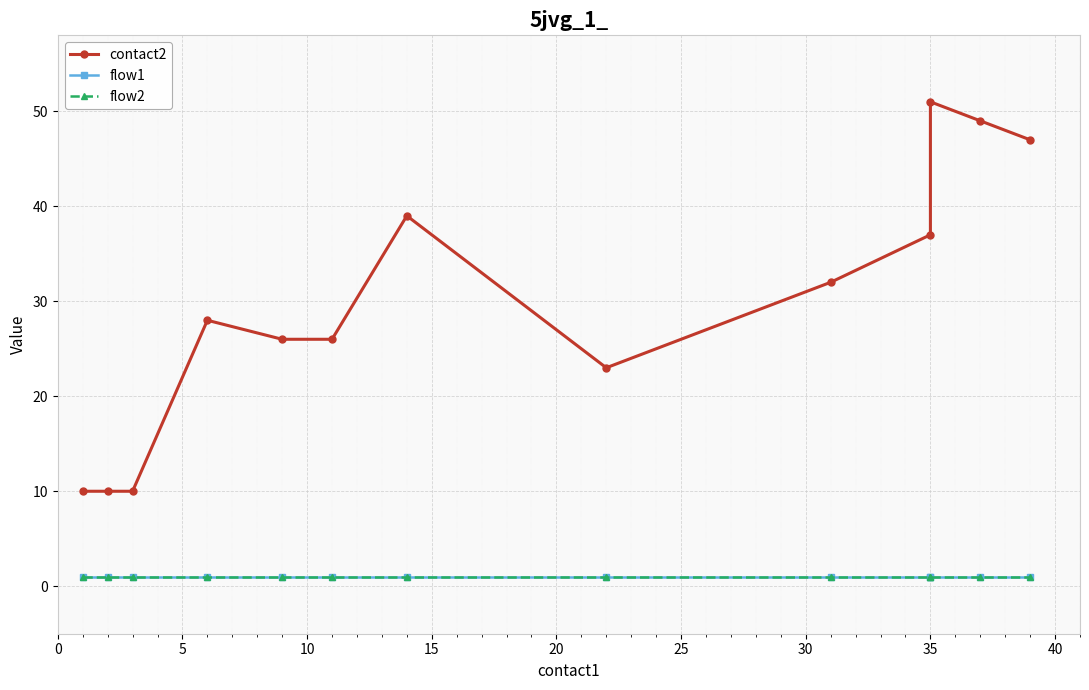

How many distinct data groups are displayed?

3